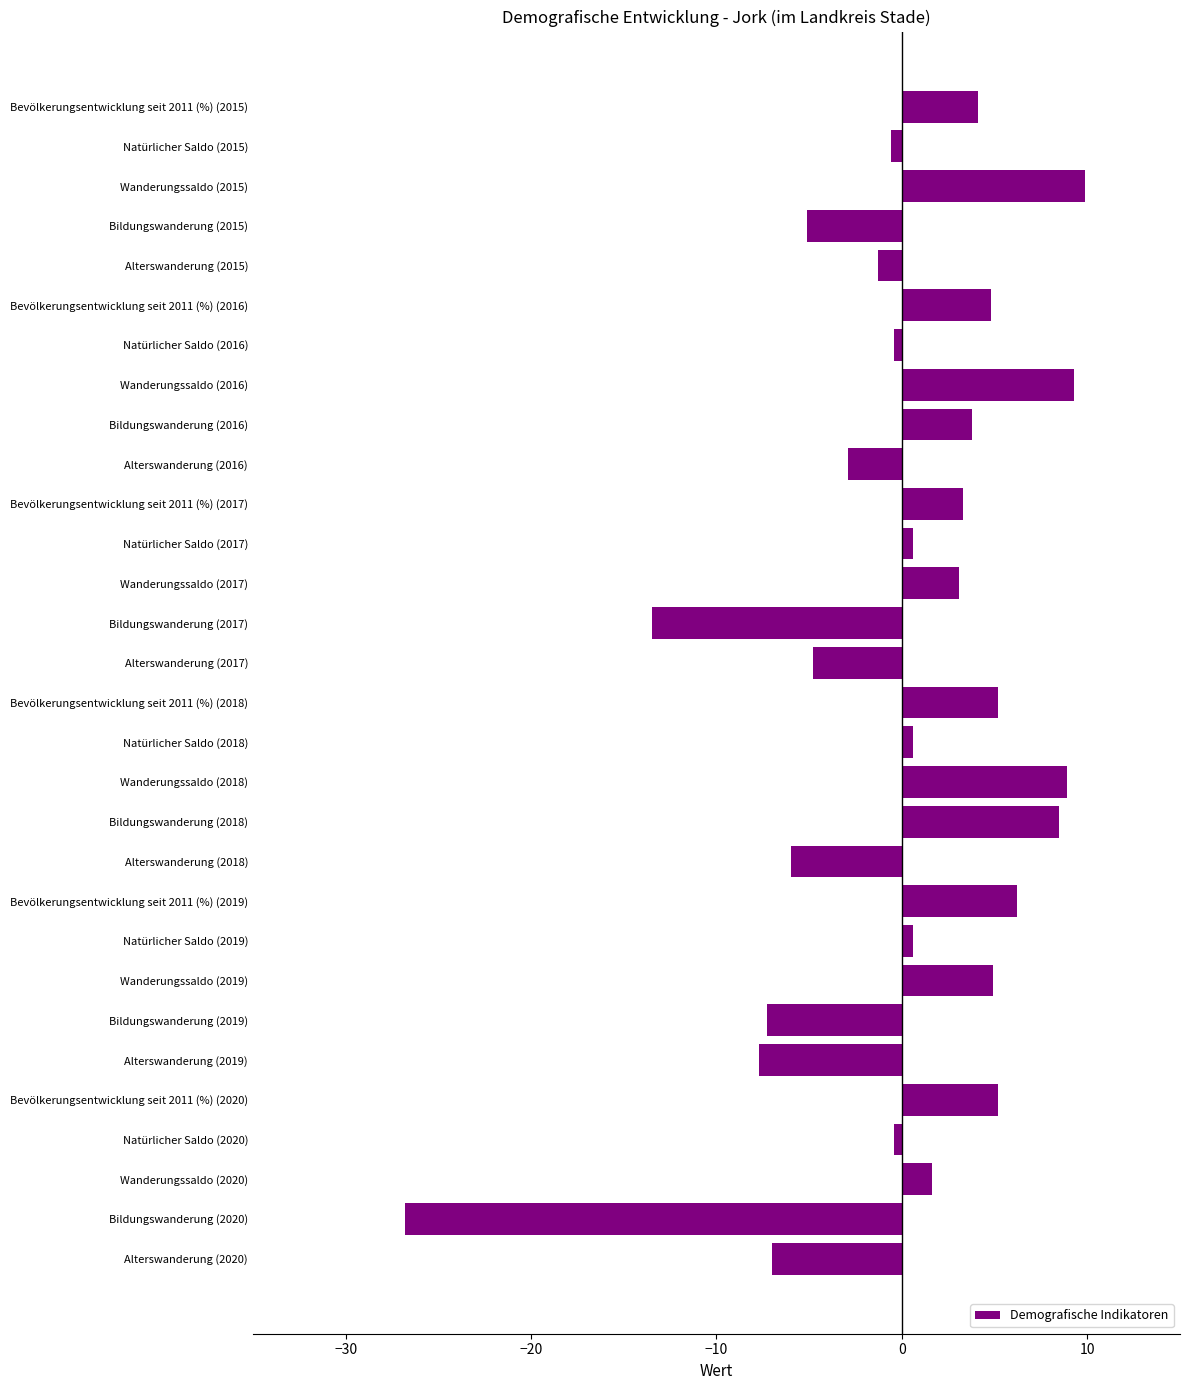

What is the difference between the values at Alterswanderung (2017) and Bildungswanderung (2019)?

2.5